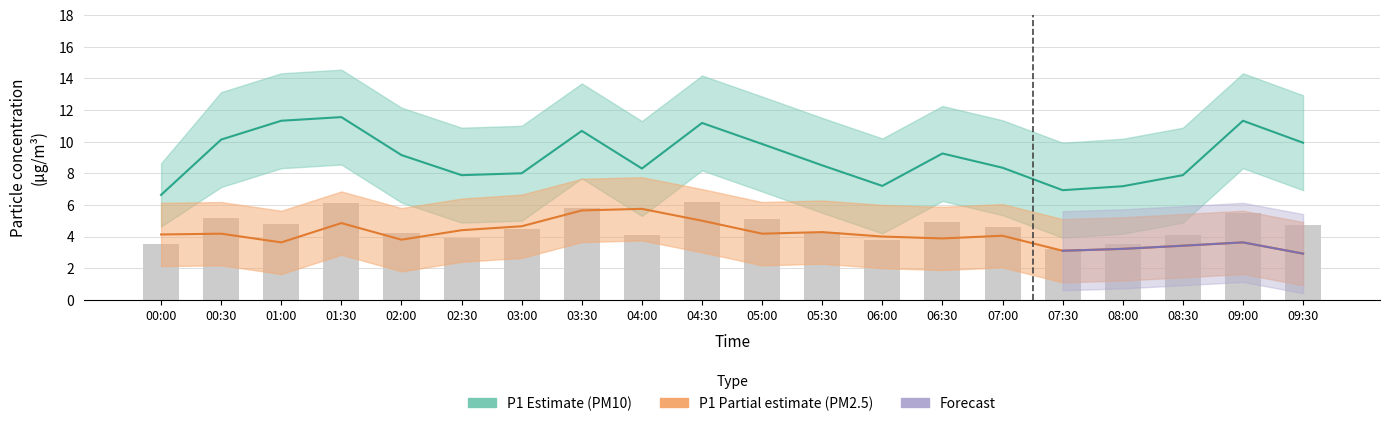

How many categories are shown in the chart?

20